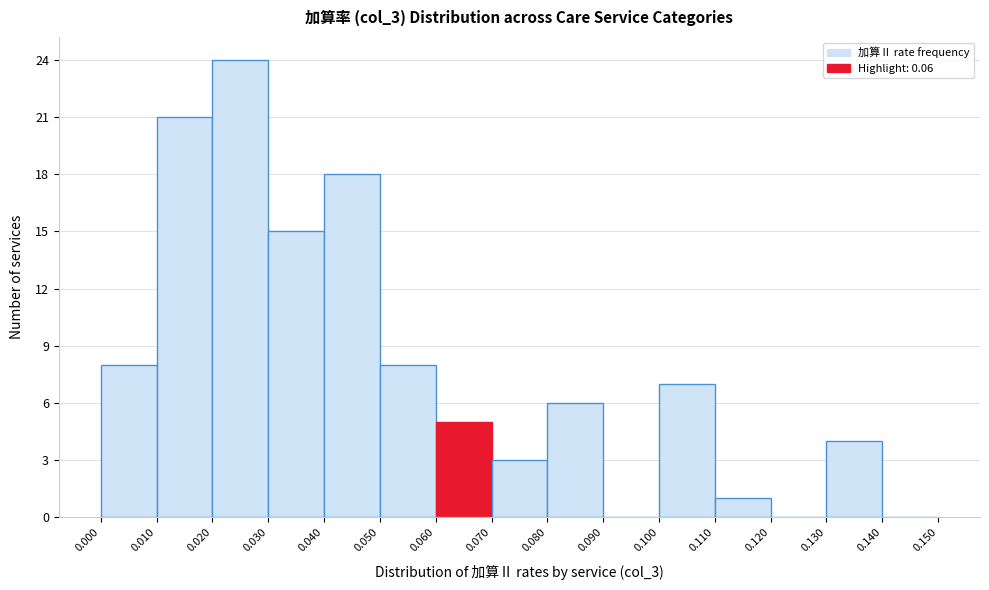

Reading left to right, transcribe this chart: for each bar, give the range it covers on the x-axis and its height. The values are not printed on the chart, so give them approximately, as read against the axis.

0.000 to 0.010: 8
0.010 to 0.020: 21
0.020 to 0.030: 24
0.030 to 0.040: 15
0.040 to 0.050: 18
0.050 to 0.060: 8
0.060 to 0.070: 5
0.070 to 0.080: 3
0.080 to 0.090: 6
0.090 to 0.100: 0
0.100 to 0.110: 7
0.110 to 0.120: 1
0.120 to 0.130: 0
0.130 to 0.140: 4
0.140 to 0.150: 0